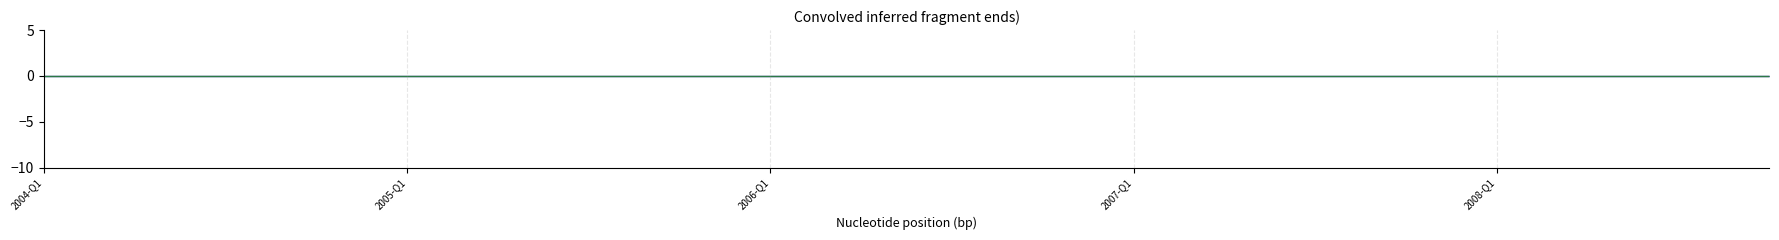

Between 2005-Q4 and 2005-Q2, which is larger?

2005-Q4